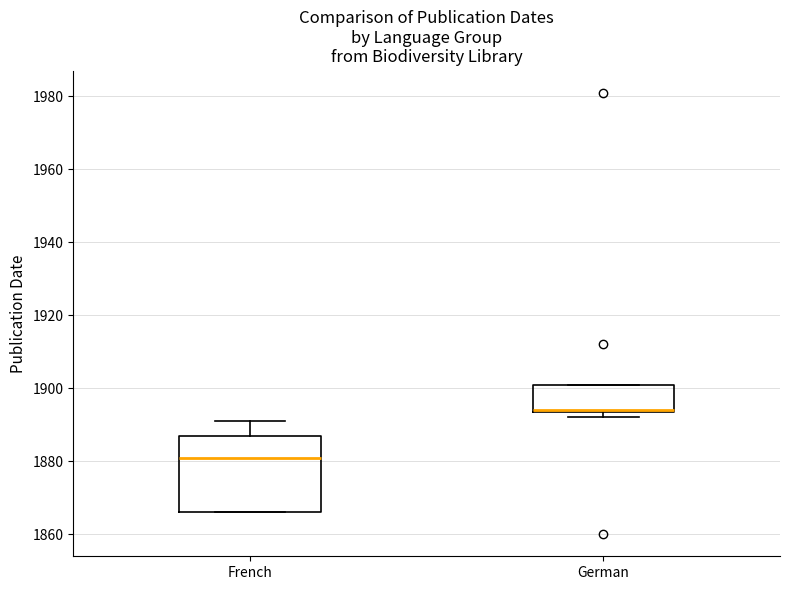

Reading left to right, transcribe this box plot: for each box, give where its median line is, the range the box spans, and where its two whiskers end, as read against the y-axis. The values are not printed on the chart, so give them approximately, as read against the axis.

French: median 1882, box 1866 to 1888, whiskers 1866 to 1892
German: median 1894 (drawn on the box's lower edge), box 1894 to 1900, whiskers 1892 to 1900